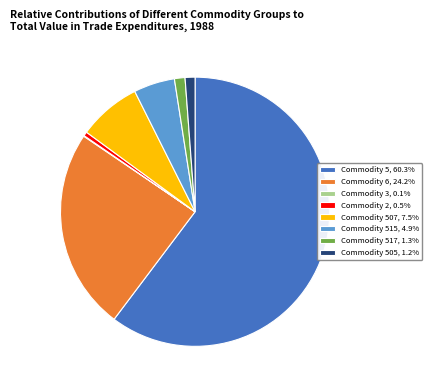

Combined, do Commodity 2, 0.5% and Commodity 6, 24.2% account for over 50%?

No